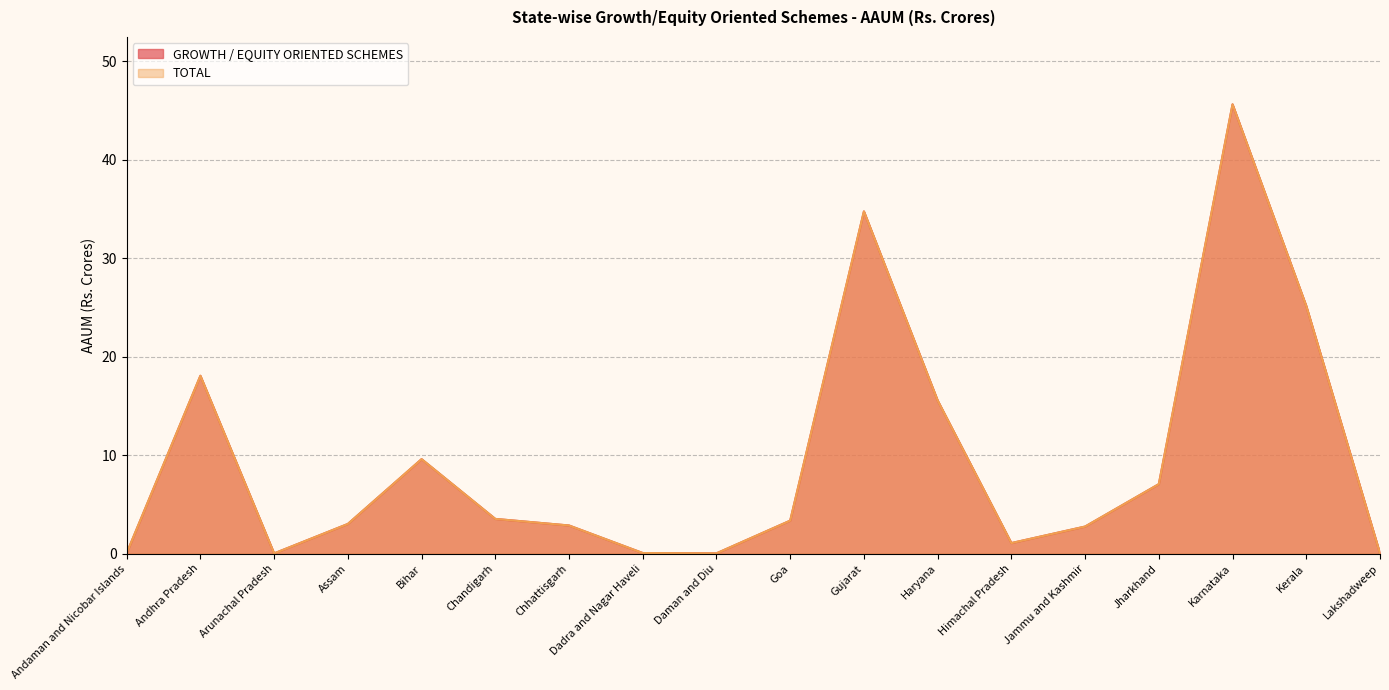

Does the chart display data point markers on the line(s)?

No